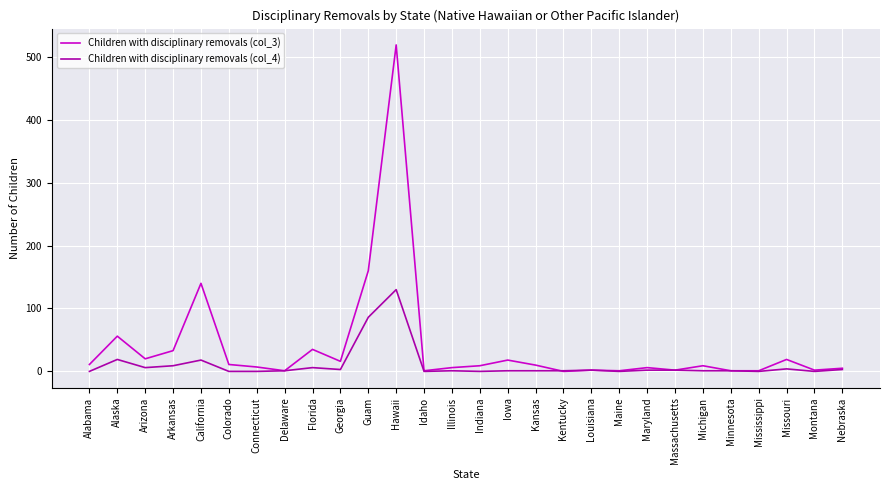

Read the Children with disciplinary removals (col_4) value at Florida.

6